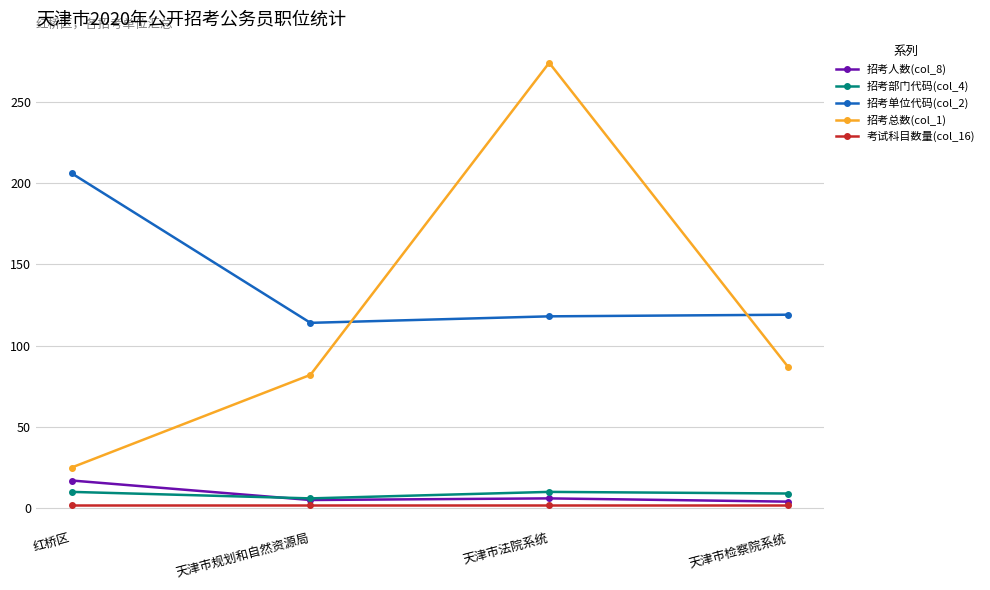

Where is the first local maximum for 招考人数(col_8)?

天津市法院系统